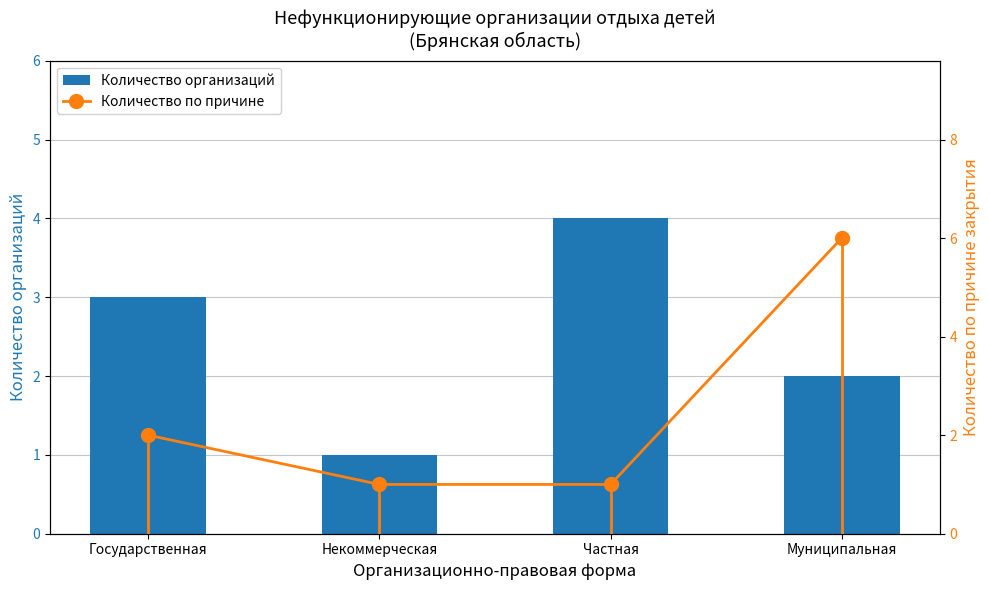

Are the bars grouped side by side (vs. stacked)?

Yes